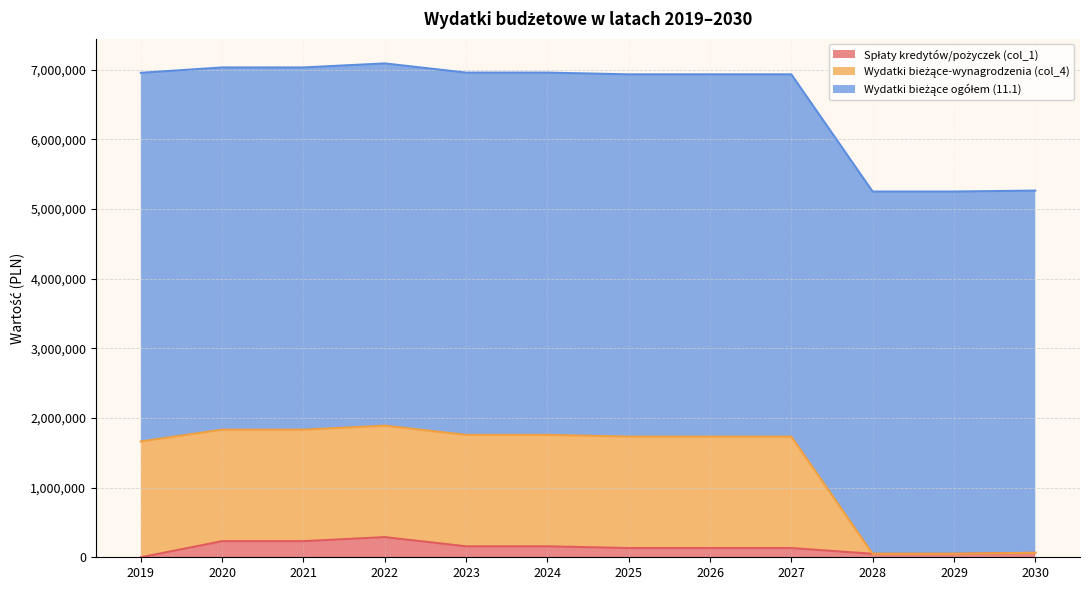

True or false: Wydatki bieżące-wynagrodzenia (col_4) and Spłaty kredytów/pożyczek (col_1) cross at least once.

False